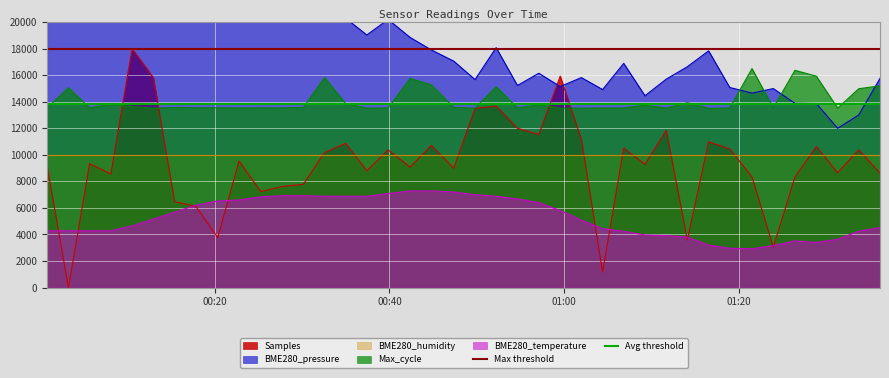

True or false: BME280_temperature and Max_cycle cross at least once.

False